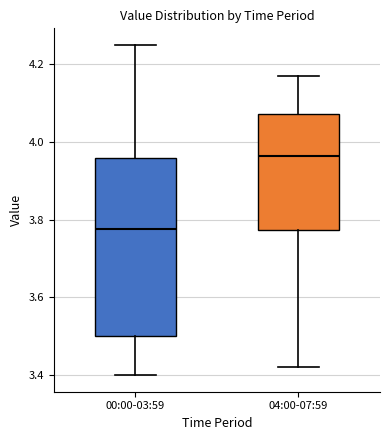

Reading left to right, read every box against the y-axis: the position of its median line, the range the box covers, and the ends of its whiskers. The values are not printed on the chart, so give them approximately, as read against the axis.

00:00-03:59: median 3.78, box 3.50 to 3.96, whiskers 3.40 to 4.26
04:00-07:59: median 3.96, box 3.78 to 4.08, whiskers 3.42 to 4.18